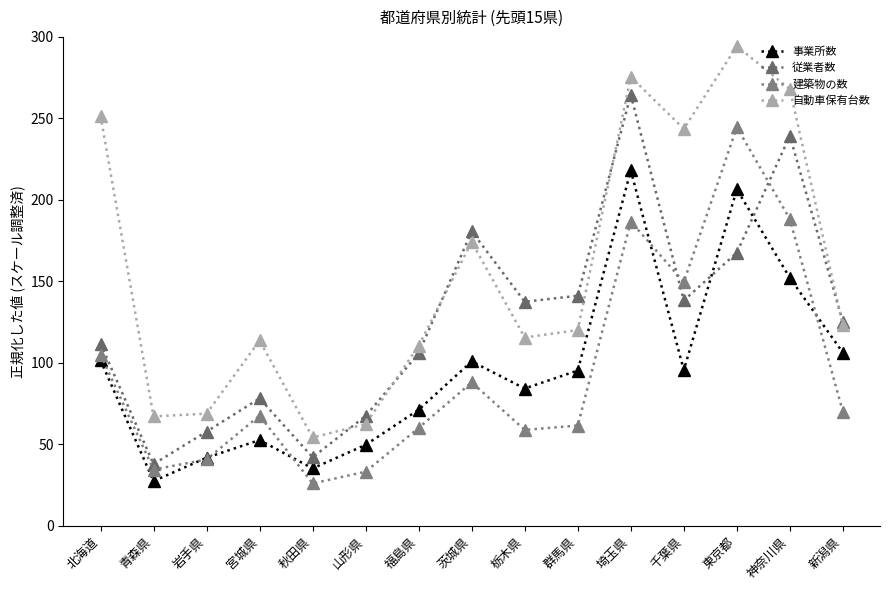

Reading right to left, transcribe all the data shown in this chart.

事業所数: 106.2	152.1	206.4	95.5	218.0	95.3	84.2	100.9	71.2	49.6	35.2	52.6	41.7	27.4	101.6
従業者数: 124.9	239.3	167.5	138.3	264.5	141.2	137.4	180.7	105.7	67.4	42.0	78.1	57.8	37.8	111.8
建築物の数: 69.9	188.2	244.6	149.6	186.7	61.5	58.8	88.0	60.0	33.2	26.0	67.6	40.7	34.5	105.1
自動車保有台数: 123.0	267.9	294.3	243.5	275.4	120.1	115.5	174.2	110.5	62.3	54.2	113.7	68.8	67.1	251.6